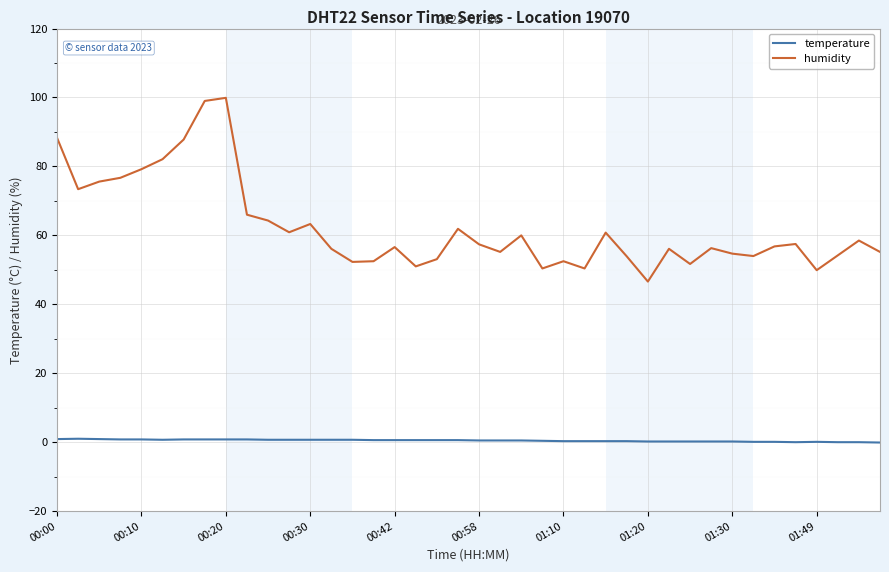

Rank the series by their average value, from lowest to highest.

temperature, humidity